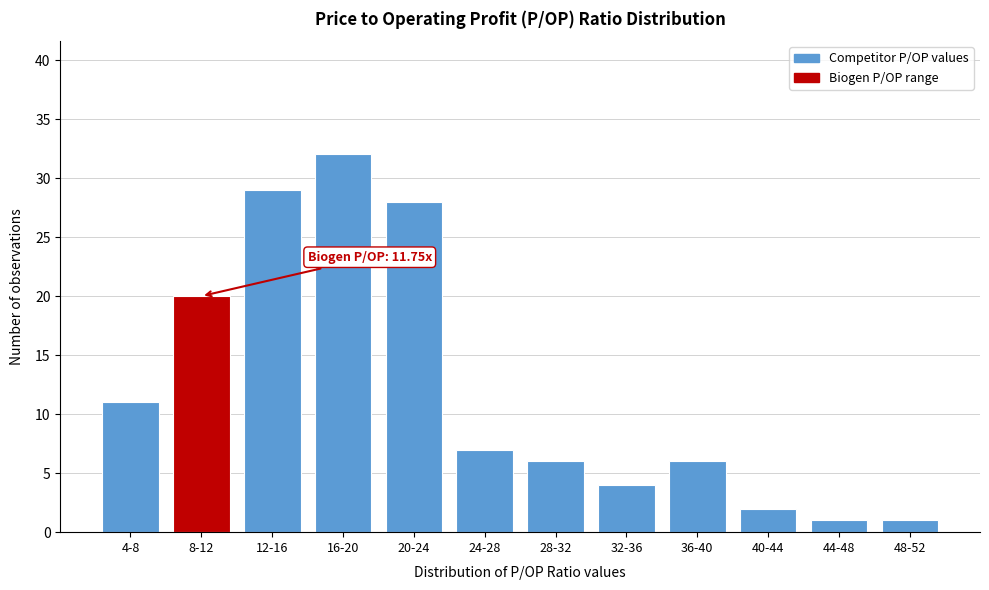

Reading right to left, extract all data points from this chart.

1	1	2	6	4	6	7	28	32	29	20	11